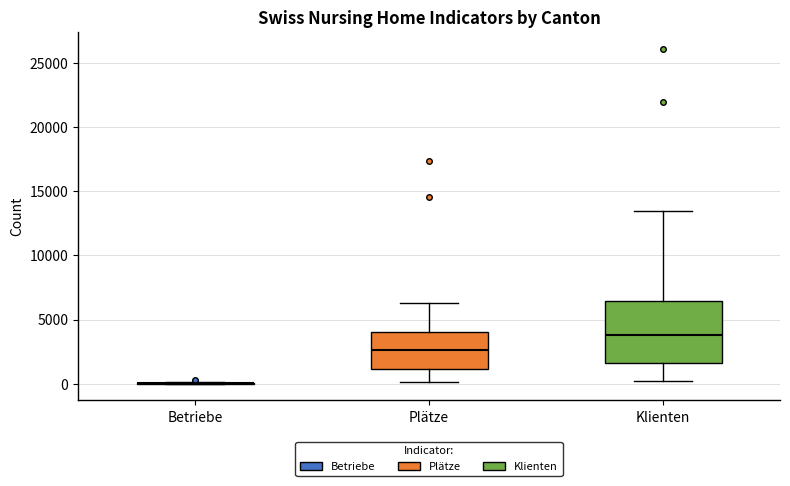

Comparing the boxes themselves (not the whiskers), which one is the tallest?

Klienten